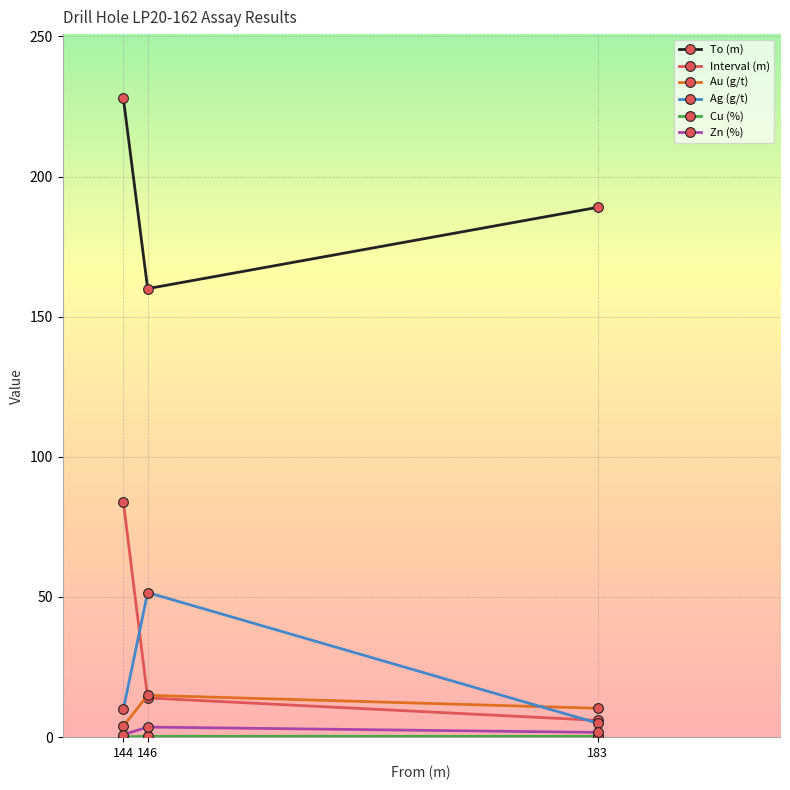

Which series has the widest spread of values?

Interval (m)